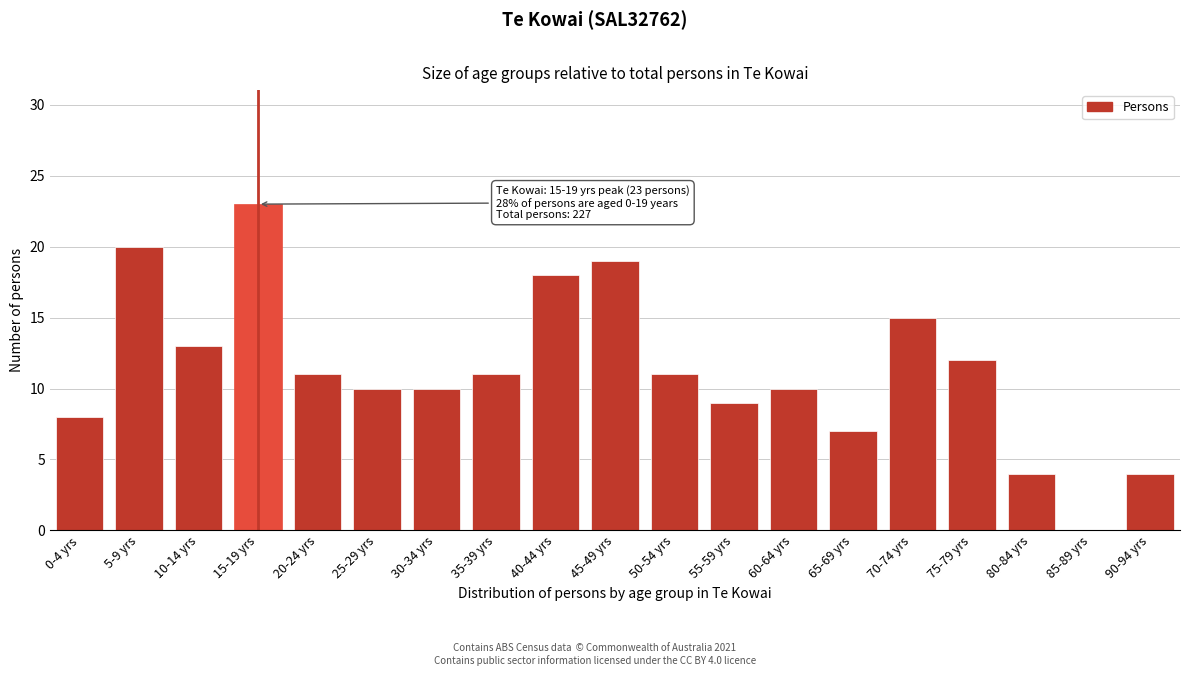

Reading left to right, list all the values displayed in this chart.

0-4 yrs=8	5-9 yrs=20	10-14 yrs=13	15-19 yrs=23	20-24 yrs=11	25-29 yrs=10	30-34 yrs=10	35-39 yrs=11	40-44 yrs=18	45-49 yrs=19	50-54 yrs=11	55-59 yrs=9	60-64 yrs=10	65-69 yrs=7	70-74 yrs=15	75-79 yrs=12	80-84 yrs=4	85-89 yrs=0	90-94 yrs=4